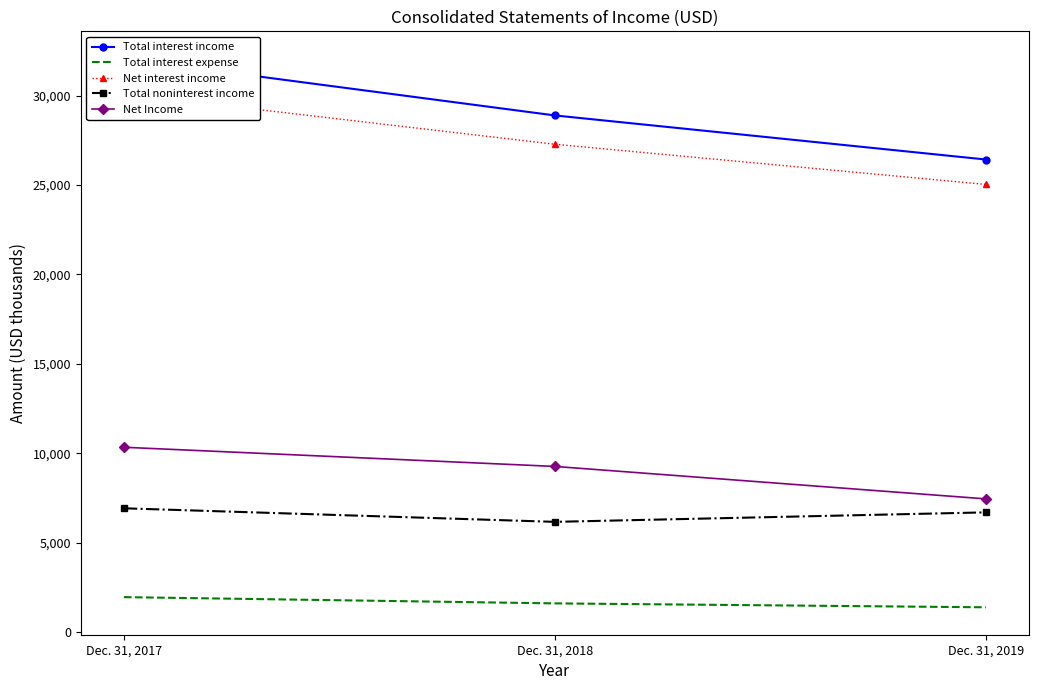

What is the difference between the Net interest income values at Dec. 31, 2018 and Dec. 31, 2017?

2819